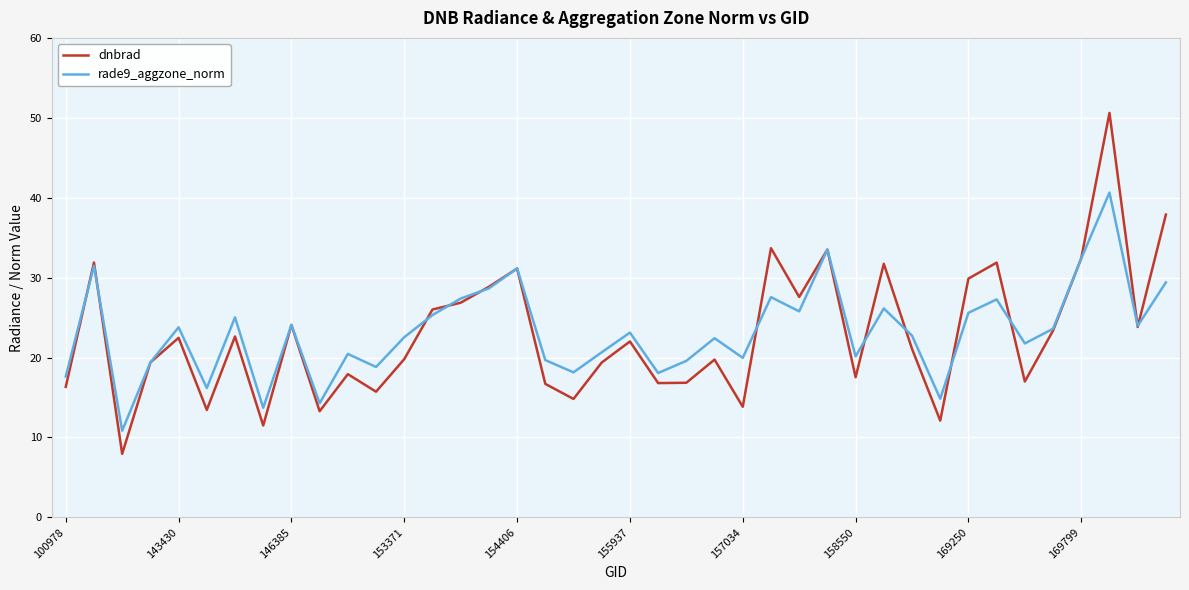

How many distinct data groups are displayed?

2